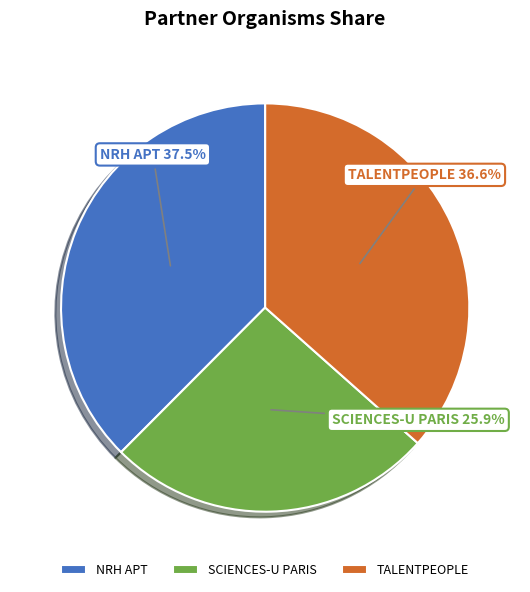

How many slices are in this pie chart?

3